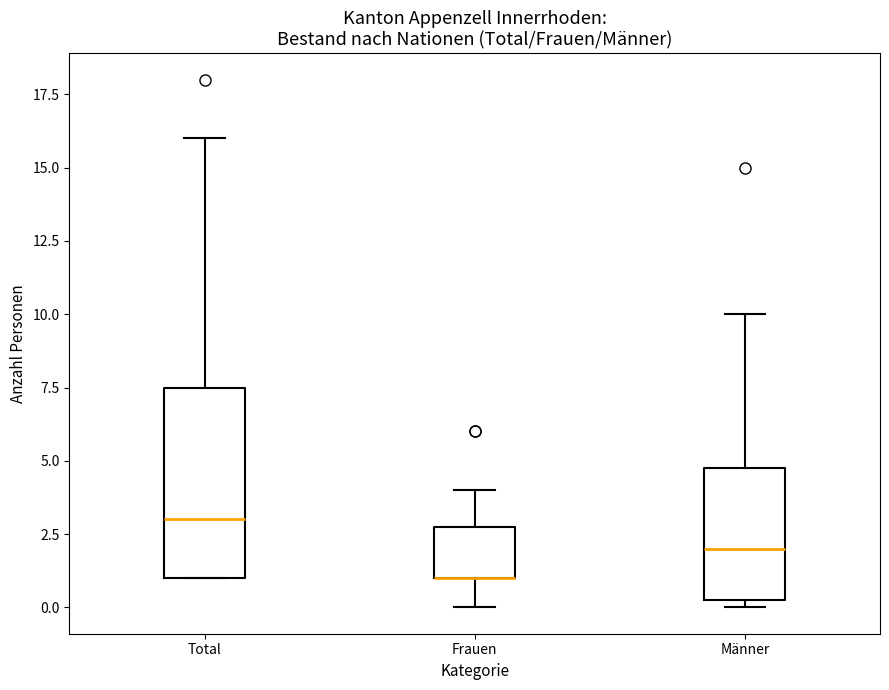

Reading left to right, transcribe this box plot: for each box, give where its median line is, the range the box spans, and where its two whiskers end, as read against the y-axis. The values are not printed on the chart, so give them approximately, as read against the axis.

Total: median 3.0, box 1.0 to 7.5, whiskers 1.0 to 16.0
Frauen: median 1.0 (drawn on the box's lower edge), box 1.0 to 3.0, whiskers 0.0 to 4.0
Männer: median 2.0, box 0.5 to 5.0, whiskers 0.0 to 10.0